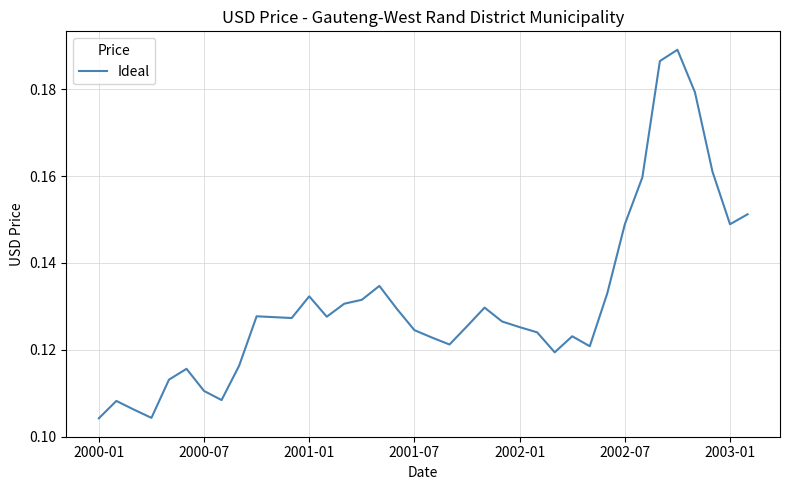

Reading right to left, list all the values displayed in this chart.

0.2	0.1	0.2	0.2	0.2	0.2	0.2	0.1	0.1	0.1	0.1	0.1	0.1	0.1	0.1	0.1	0.1	0.1	0.1	0.1	0.1	0.1	0.1	0.1	0.1	0.1	0.1	0.1	0.1	0.1	0.1	0.1	0.1	0.1	0.1	0.1	0.1	0.1